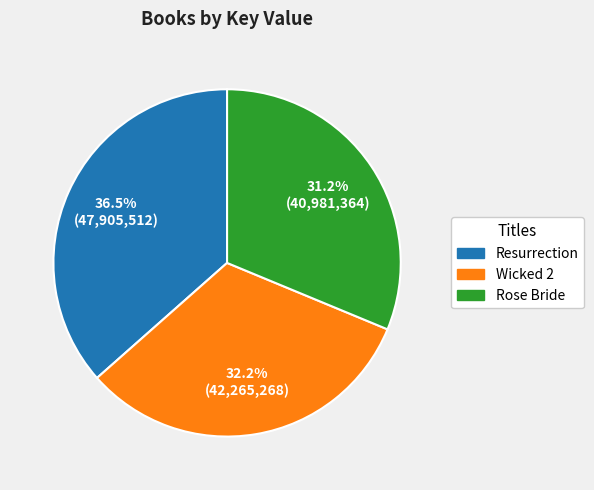

Does Resurrection represent more than half of the total?

No